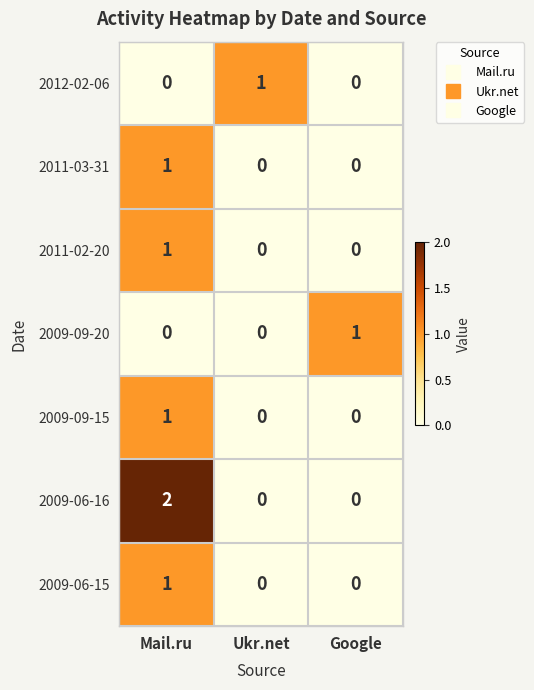

Which series has the widest spread of values?

2009-06-16